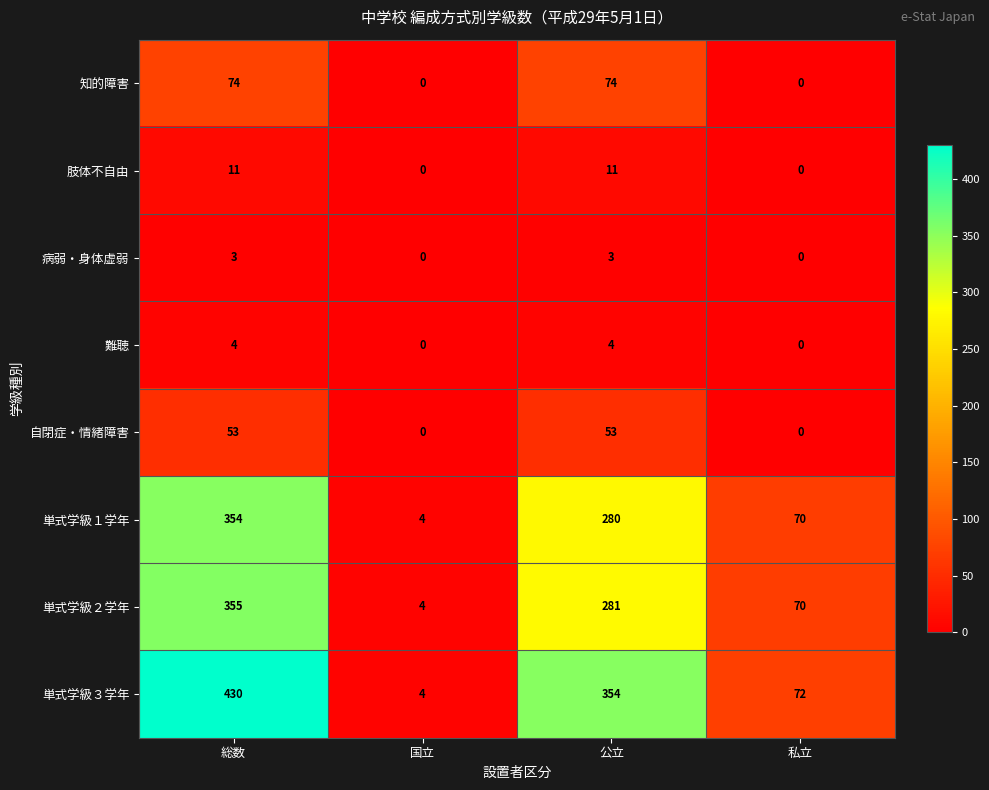

The 難聴 series shows 0 at 国立. True or false?

True